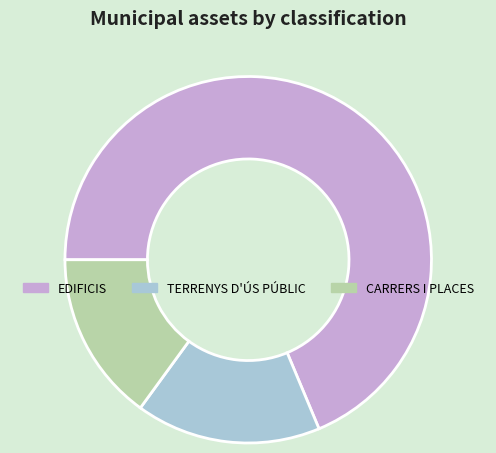

Approximately how many times larger is the value at TERRENYS D'ÚS PÚBLIC compared to CARRERS I PLACES?

1.1